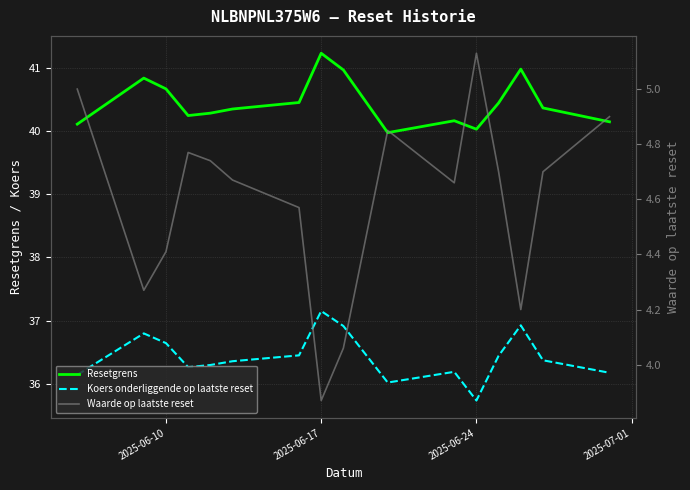

Is the value of Koers onderliggende op laatste reset at 15 greater than the value of Resetgrens at 9?

No